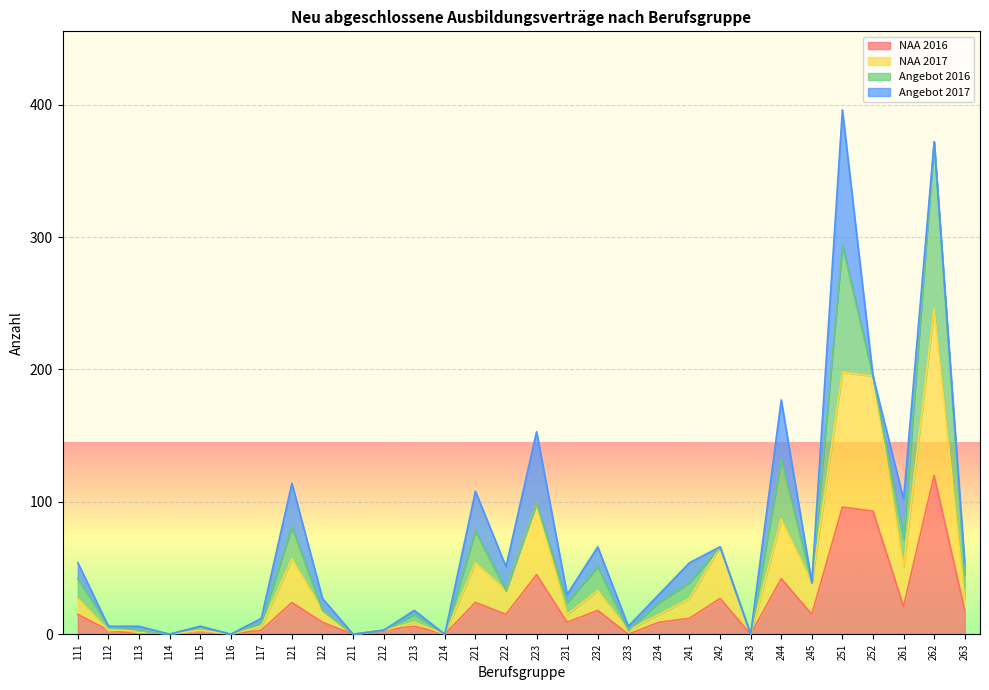

Where is NAA 2016 nearest to the value 60?

223